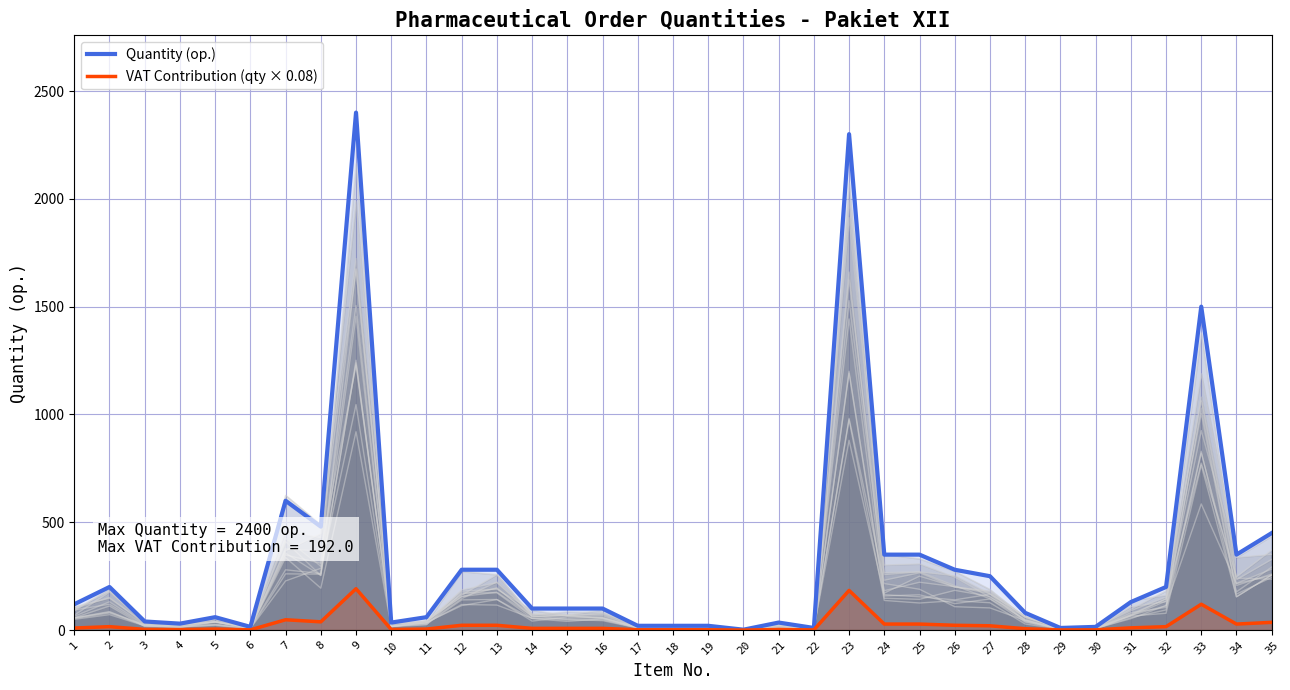

What is the difference between the Quantity (op.) values at 30 and 26?

265.0